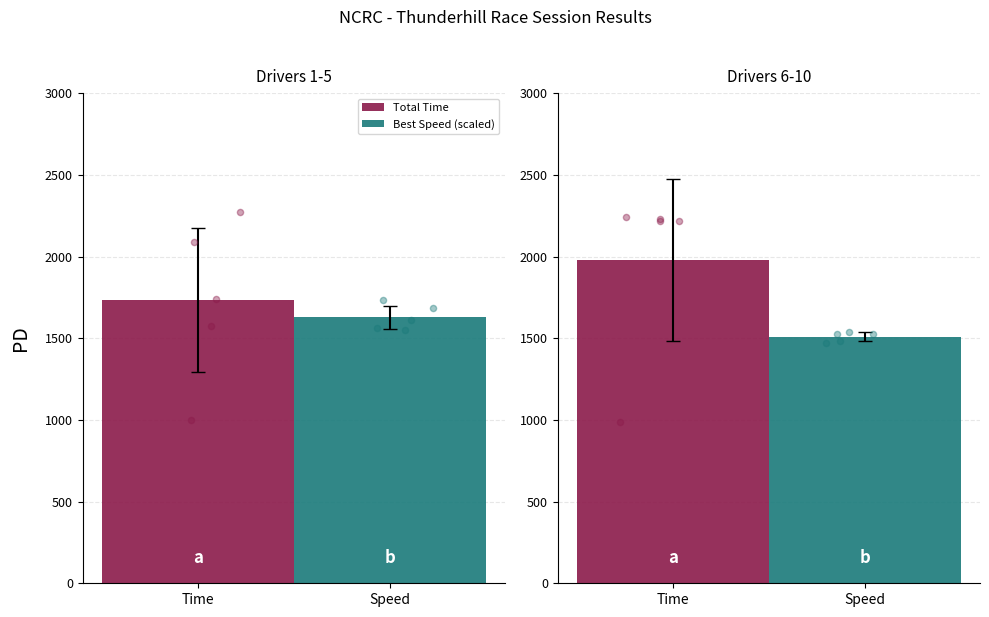

Which series reaches the maximum Y coordinate?

Total Time